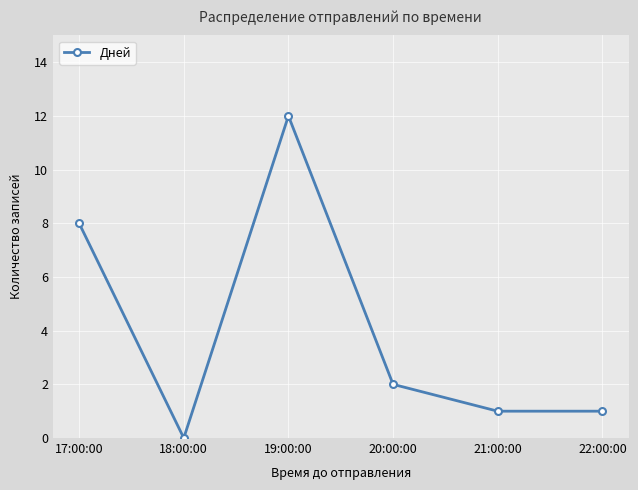

What is the change in value from 17:00:00 to 20:00:00?

-6